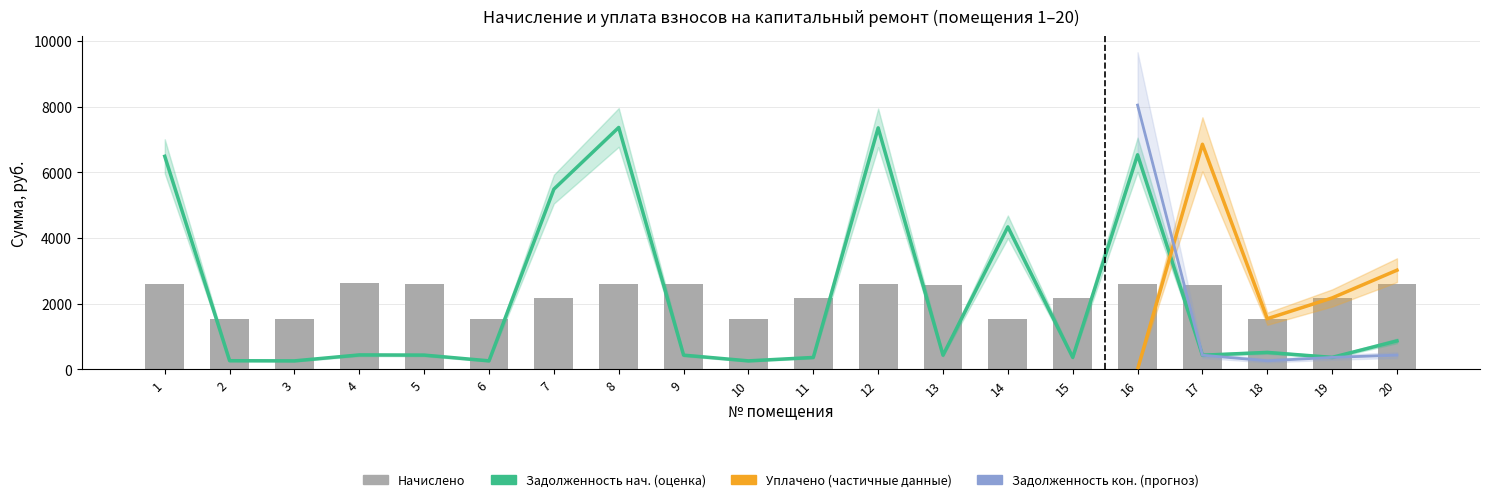

What is the smallest value displayed?

256.0